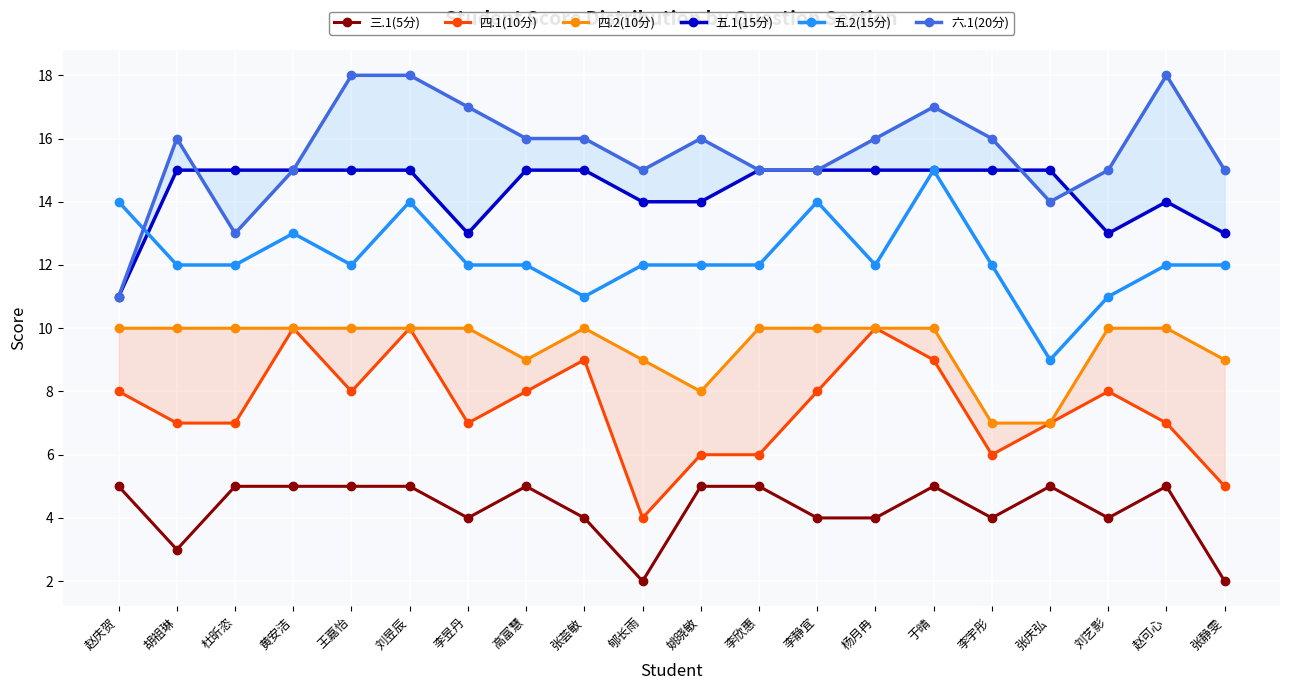

True or false: 六.1(20分) has more than 0 interior local peaks.

True